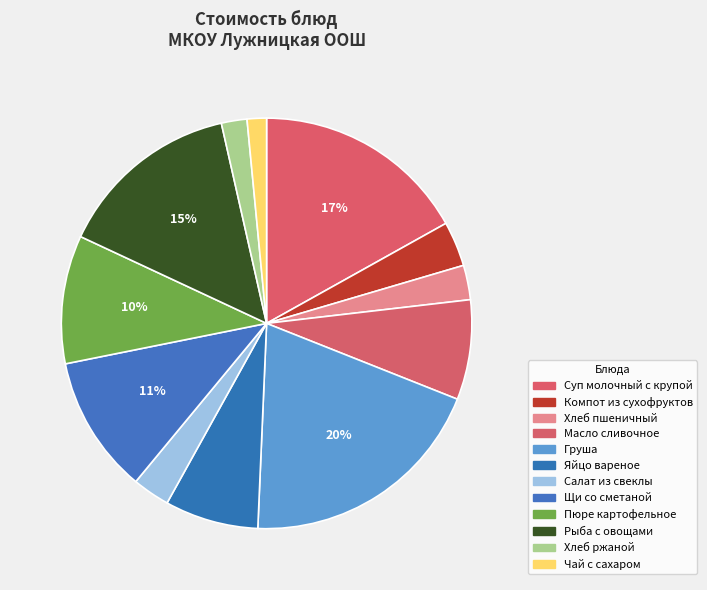

What percentage is the Хлеб пшеничный slice, to the nearest percent?

3%